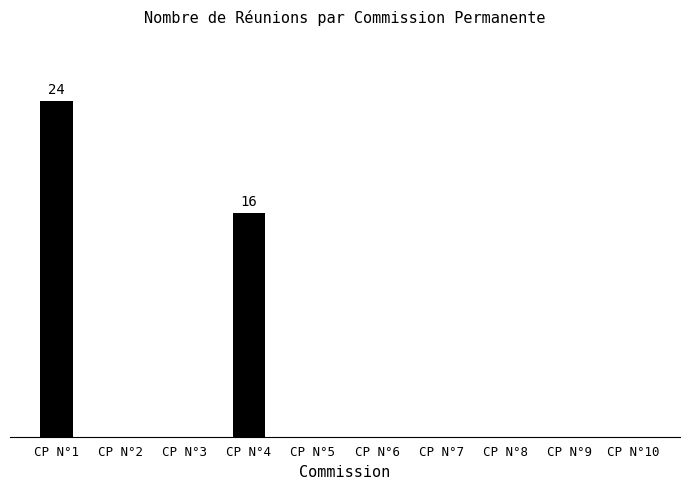

Are the bars grouped side by side (vs. stacked)?

No